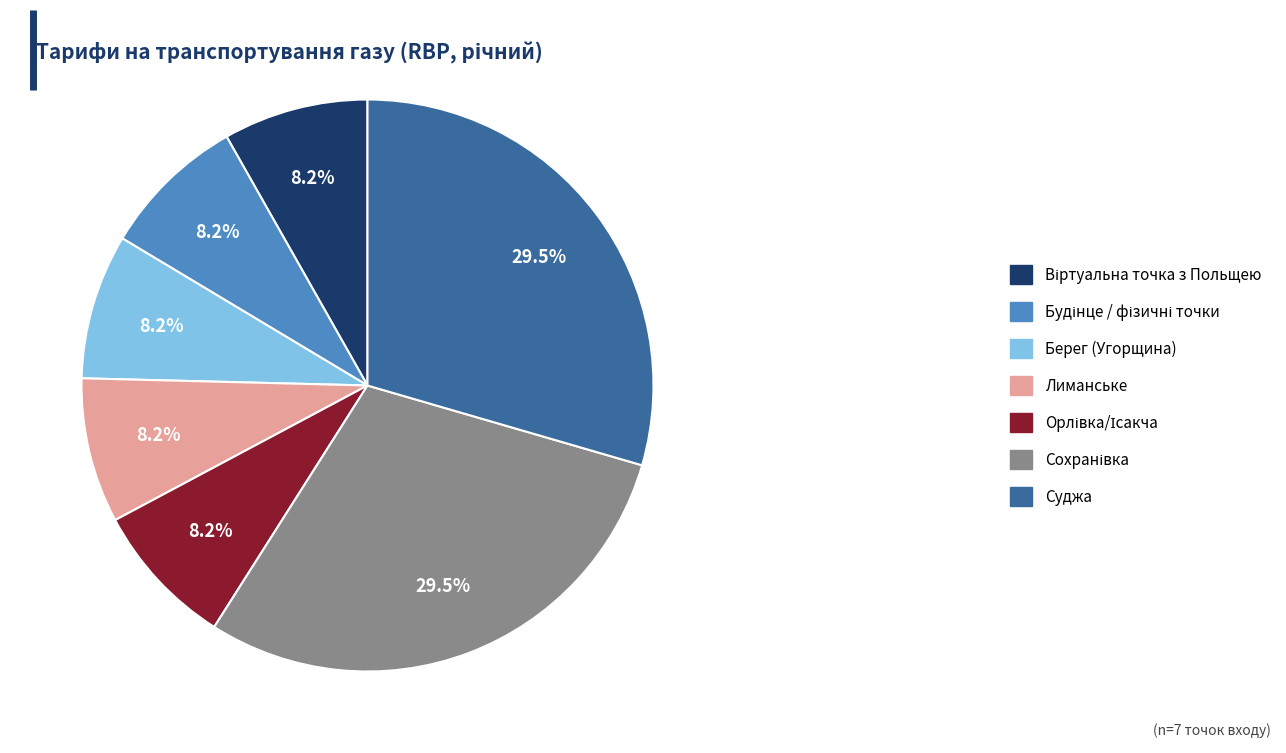

What percentage is NOT represented by Суджа?

70.5%